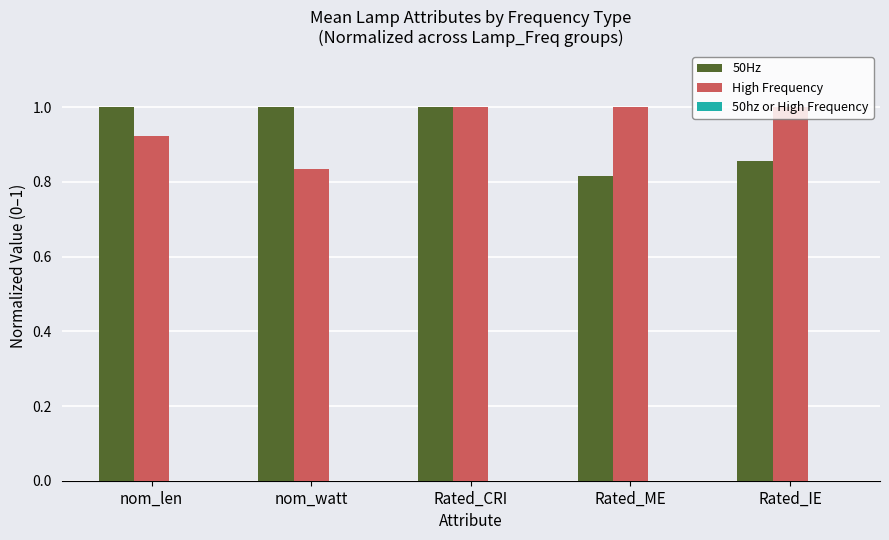

Are the bars horizontal?

No